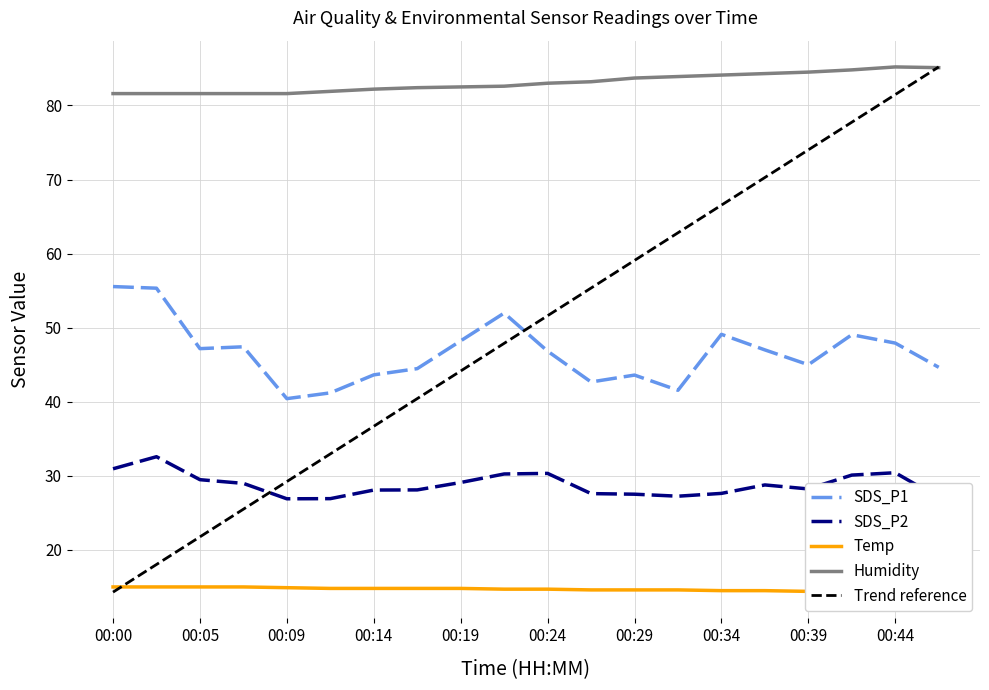

True or false: SDS_P1 and Temp intersect in this chart.

False